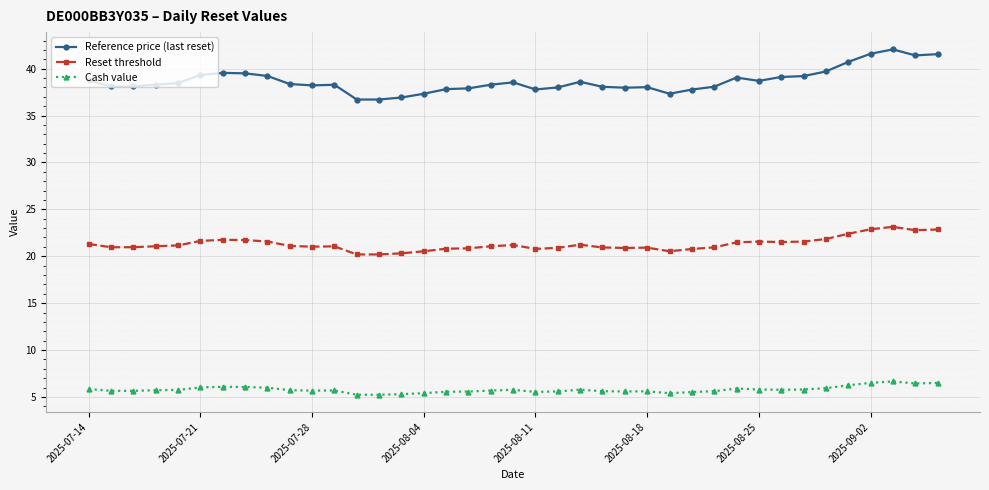

True or false: Reset threshold and Cash value intersect in this chart.

False